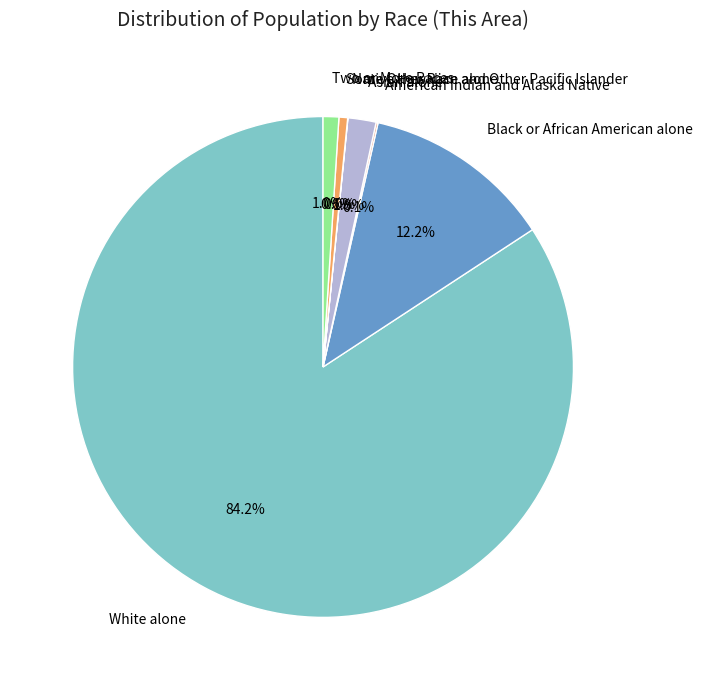

Between Some Other Race alone and Black or African American alone, which is larger?

Black or African American alone